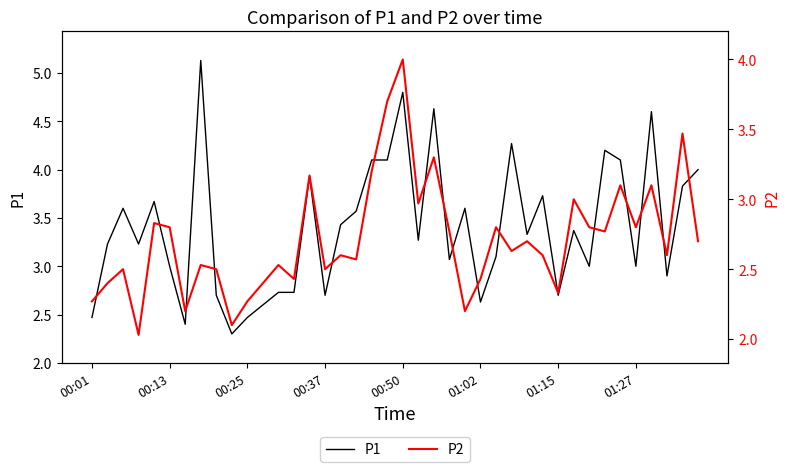

What is the maximum value for P1?

5.1